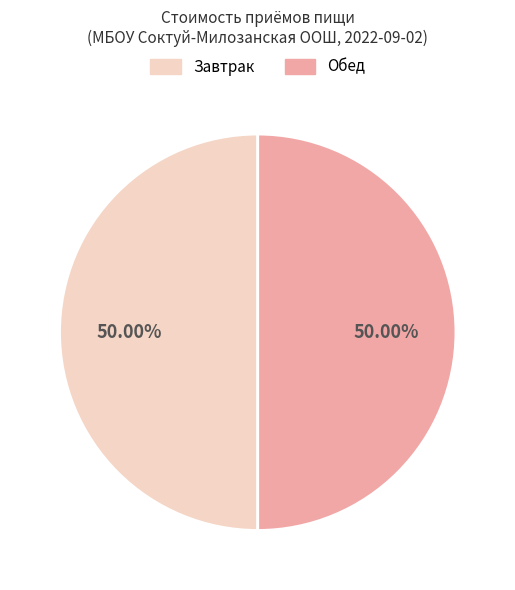

Combined, do Завтрак and Обед account for over 50%?

Yes